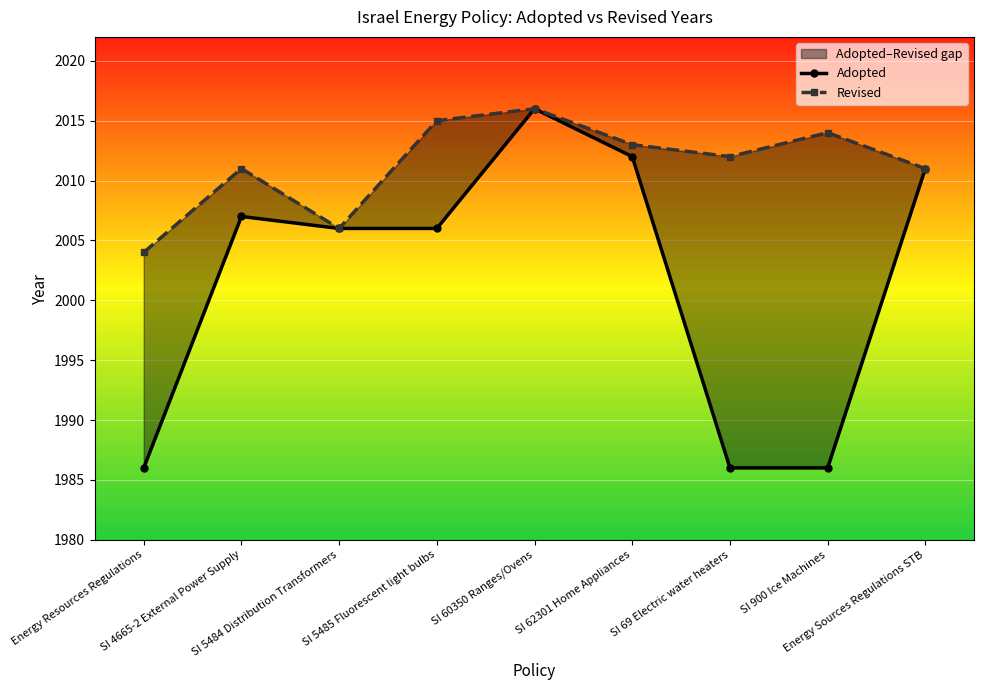

In Adopted, how many points are higher than both neighbors (excluding endpoints)?

2